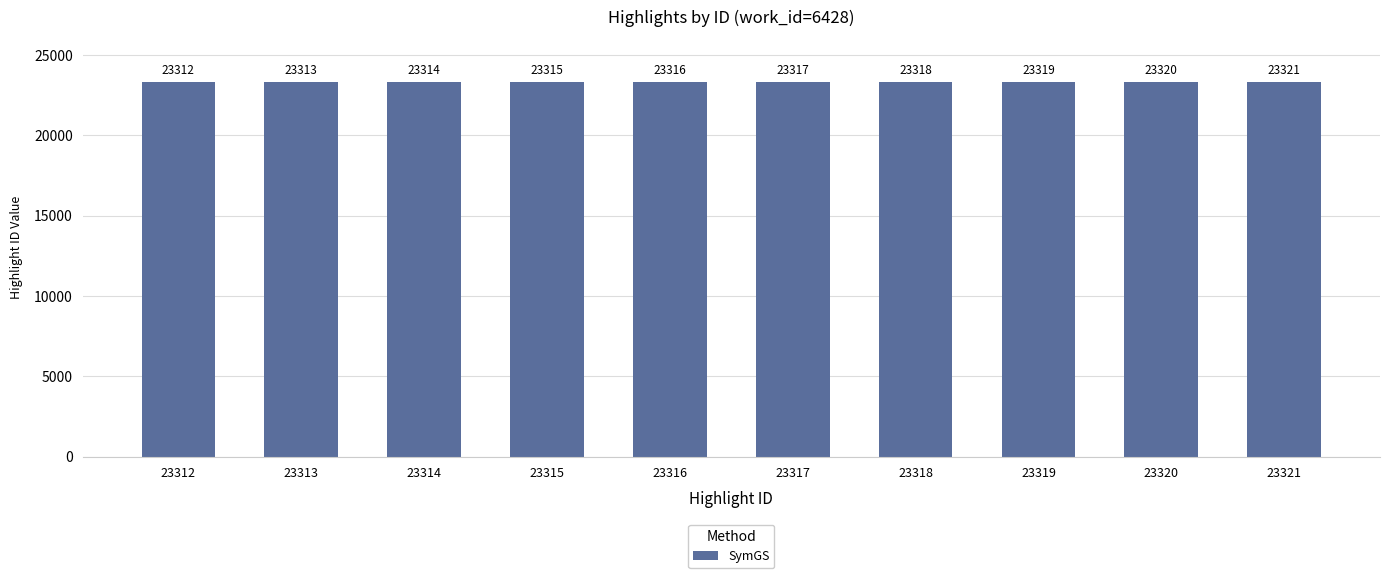

What is the ratio of the value at 23320 to the value at 23315?

1.0